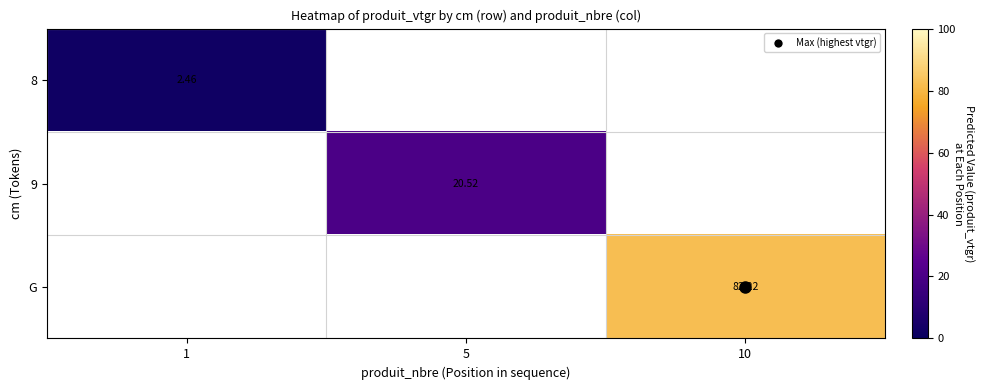

How many data points in 9 are above 20?

1